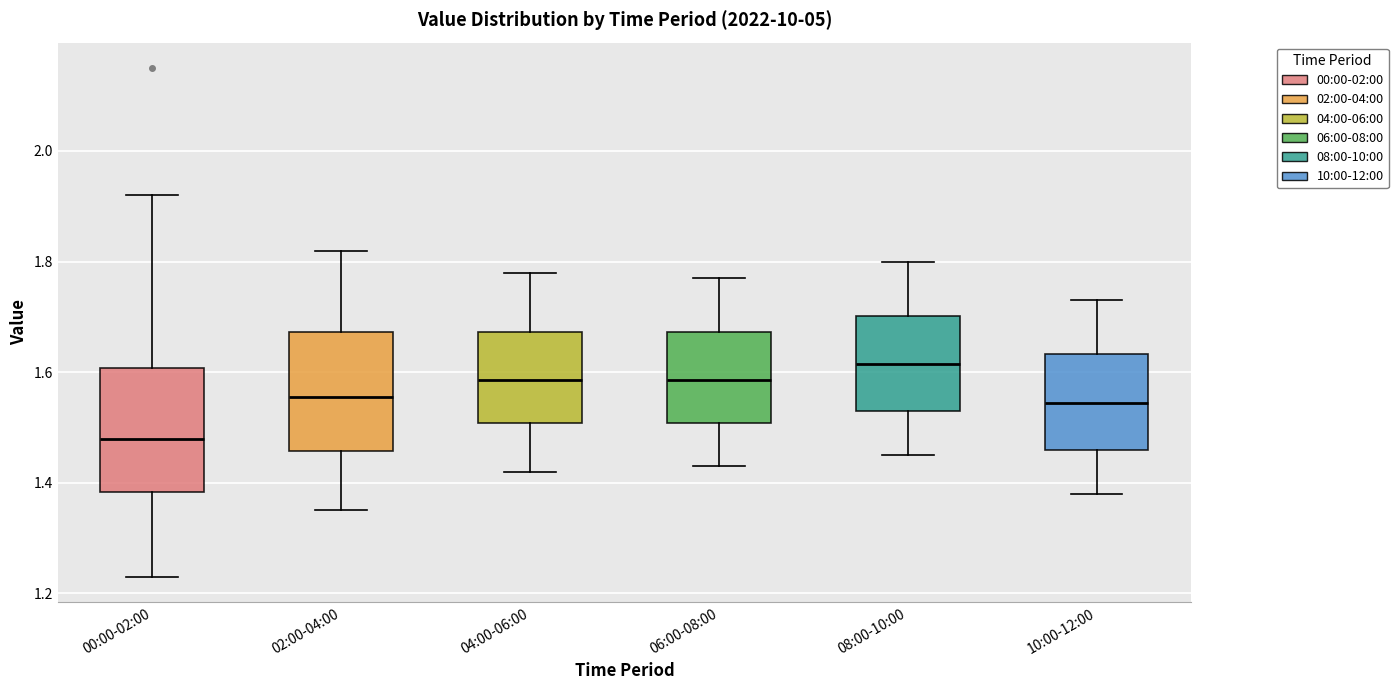

Reading left to right, transcribe this box plot: for each box, give where its median line is, the range the box spans, and where its two whiskers end, as read against the y-axis. The values are not printed on the chart, so give them approximately, as read against the axis.

00:00-02:00: median 1.48, box 1.38 to 1.60, whiskers 1.24 to 1.92
02:00-04:00: median 1.56, box 1.46 to 1.68, whiskers 1.36 to 1.82
04:00-06:00: median 1.58, box 1.50 to 1.68, whiskers 1.42 to 1.78
06:00-08:00: median 1.58, box 1.50 to 1.68, whiskers 1.44 to 1.78
08:00-10:00: median 1.62, box 1.54 to 1.70, whiskers 1.46 to 1.80
10:00-12:00: median 1.54, box 1.46 to 1.64, whiskers 1.38 to 1.74